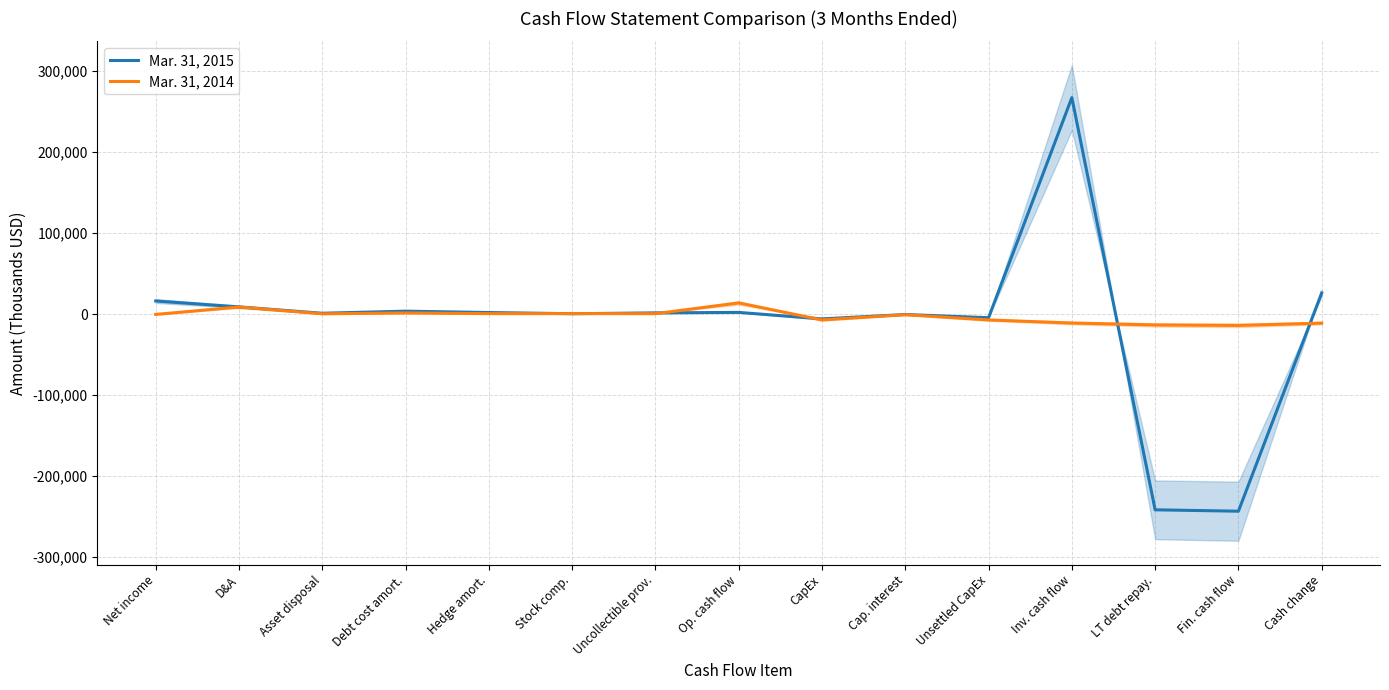

What is the approximate value of Mar. 31, 2014 at Fin. cash flow, to the nearest 50?

-13950